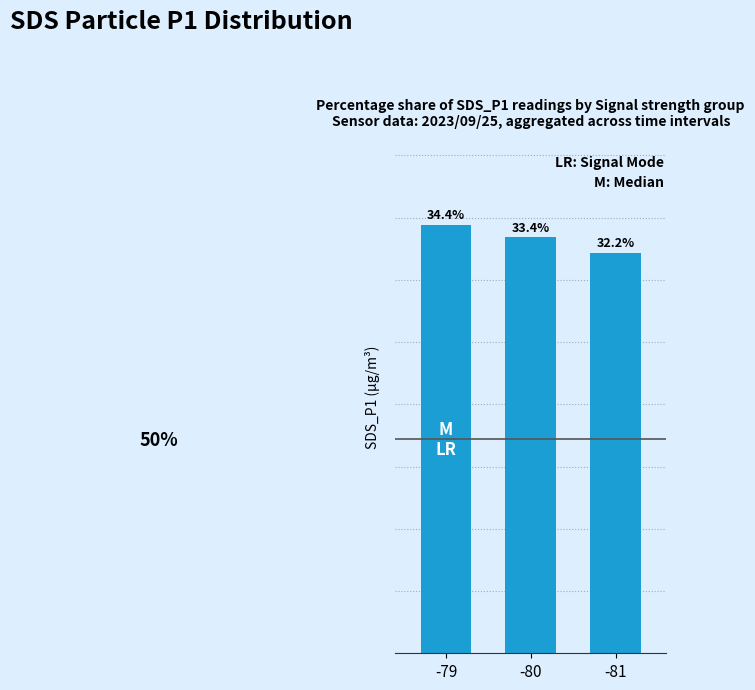

List the labels in order of value, largest first.

-79, -80, -81